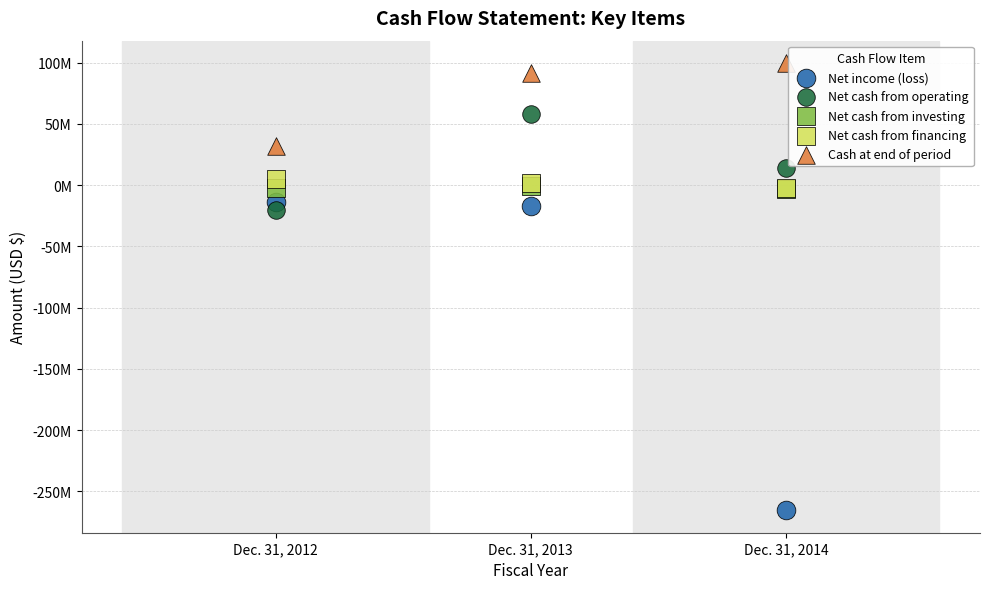

Which series contains the lowest Y value?

Net income (loss)